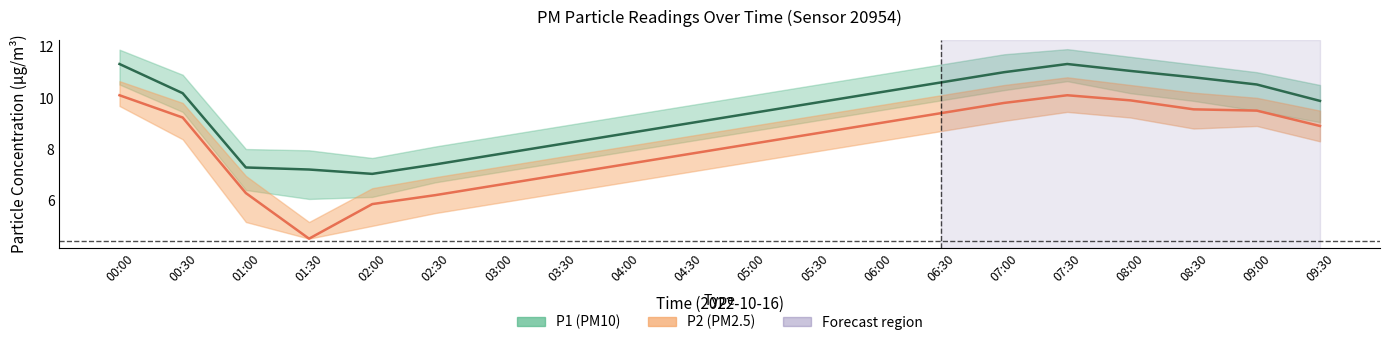

The value of P2_upper at 07:00 is 2.3. True or false?

False